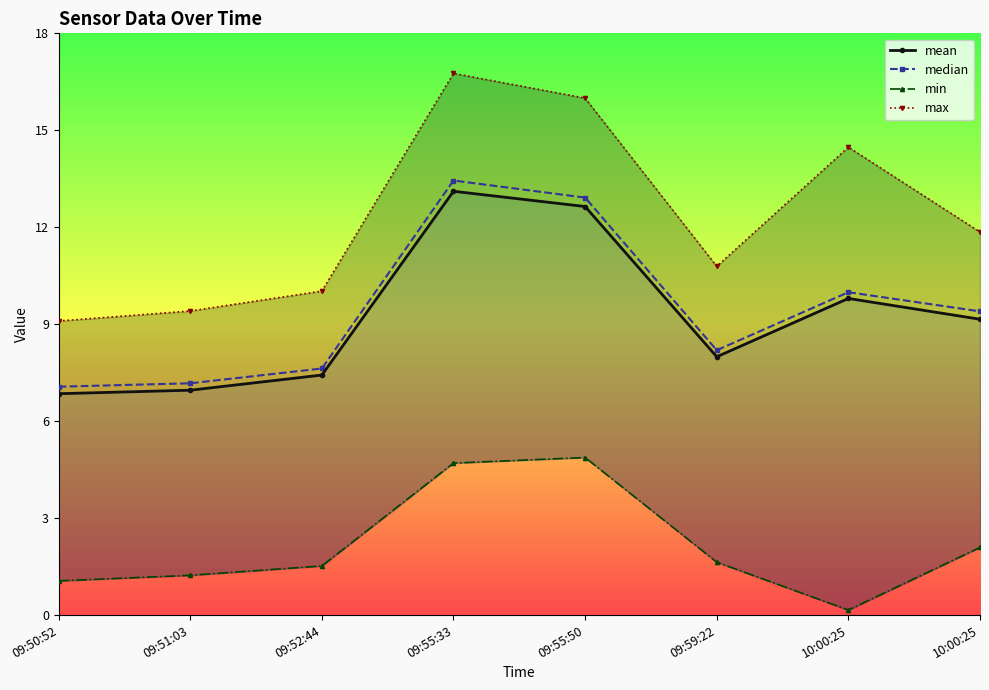

At which label does median reach its peak?

09:55:33